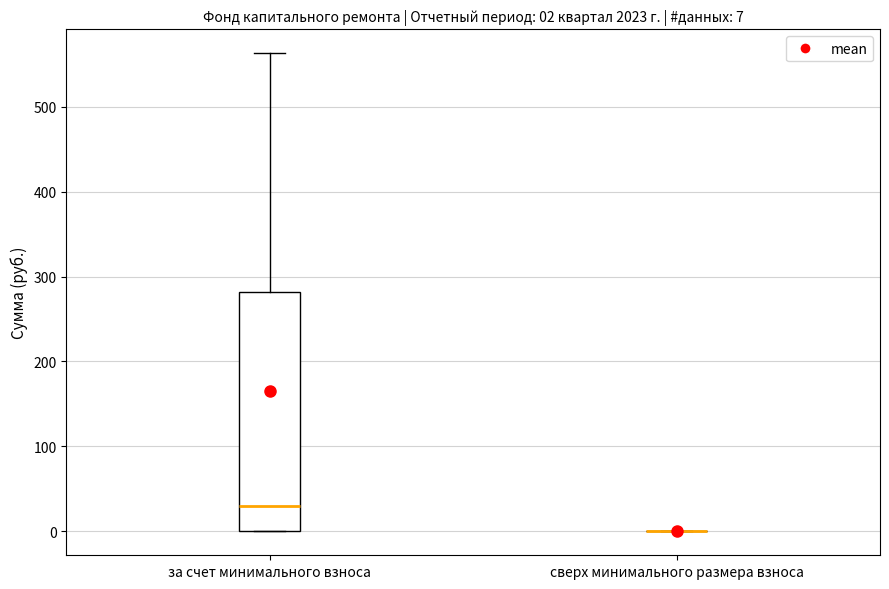

Which box is the tallest, from its lower edge to its upper edge?

за счет минимального взноса